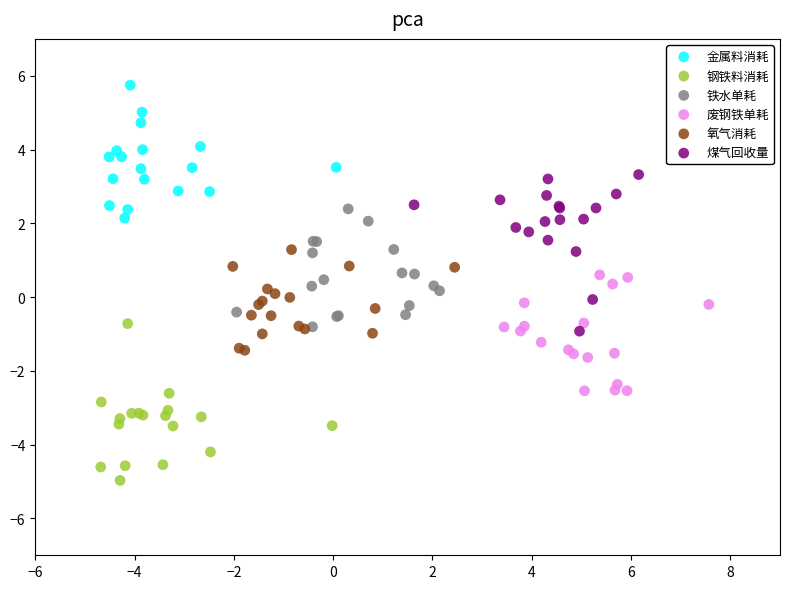

Which series reaches the minimum Y coordinate?

钢铁料消耗